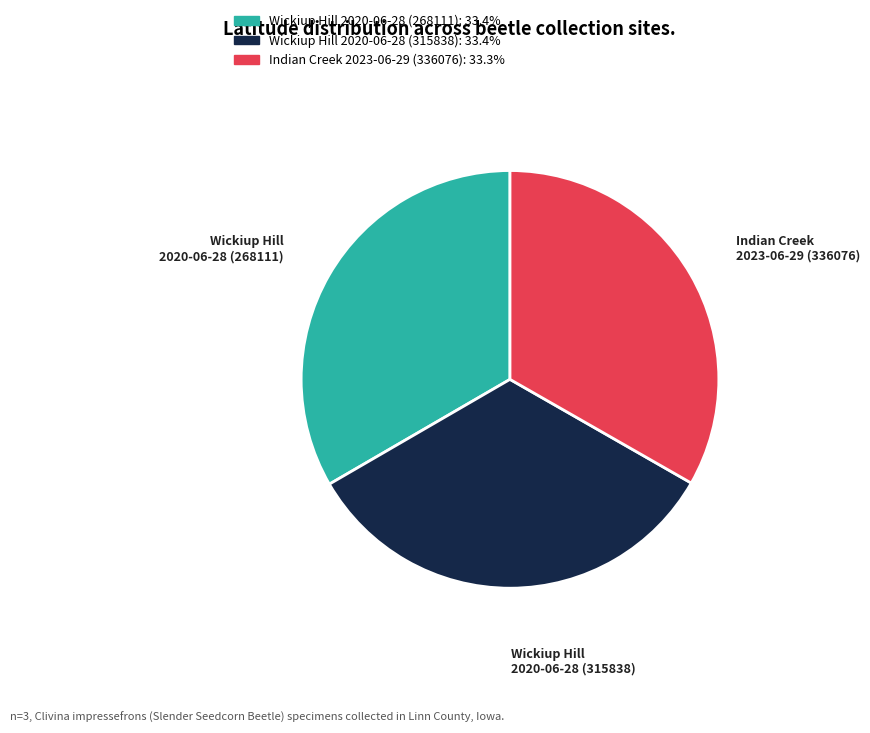

Is there any slice that represents more than half of the pie?

No